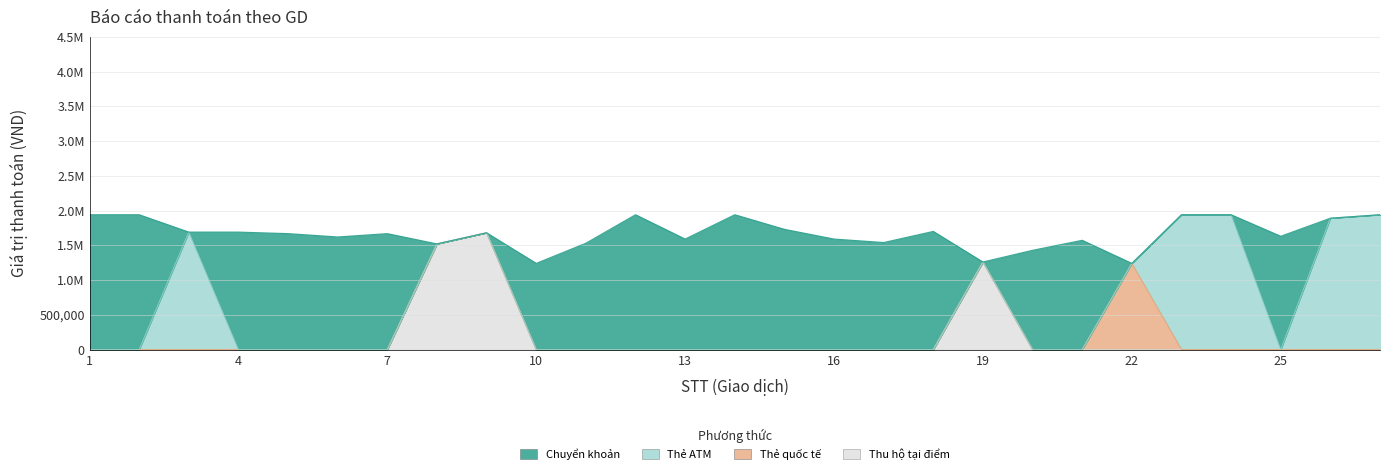

Rank the series by their maximum value, from highest to lowest.

Chuyển khoản, Thẻ ATM, Thu hộ tại điểm, Thẻ quốc tế